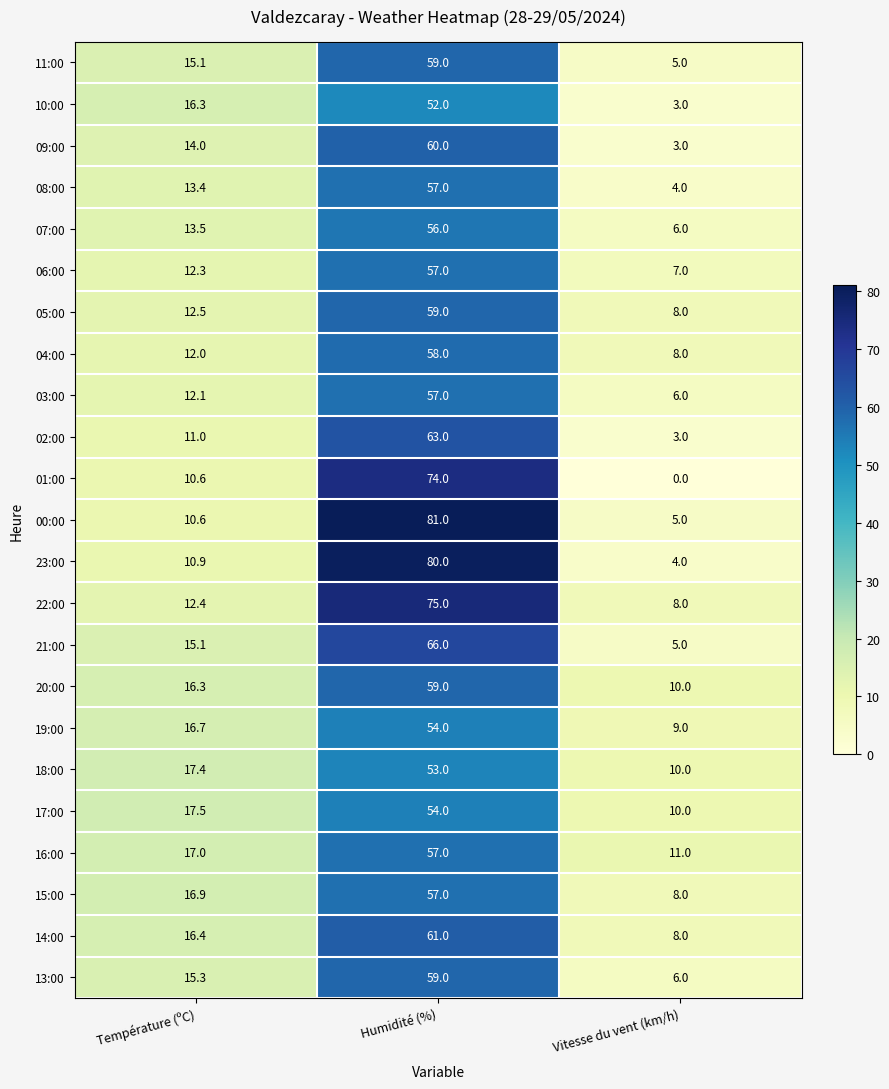

Rank the categories by 01:00 value from highest to lowest.

Humidité (%), Température (ºC), Vitesse du vent (km/h)